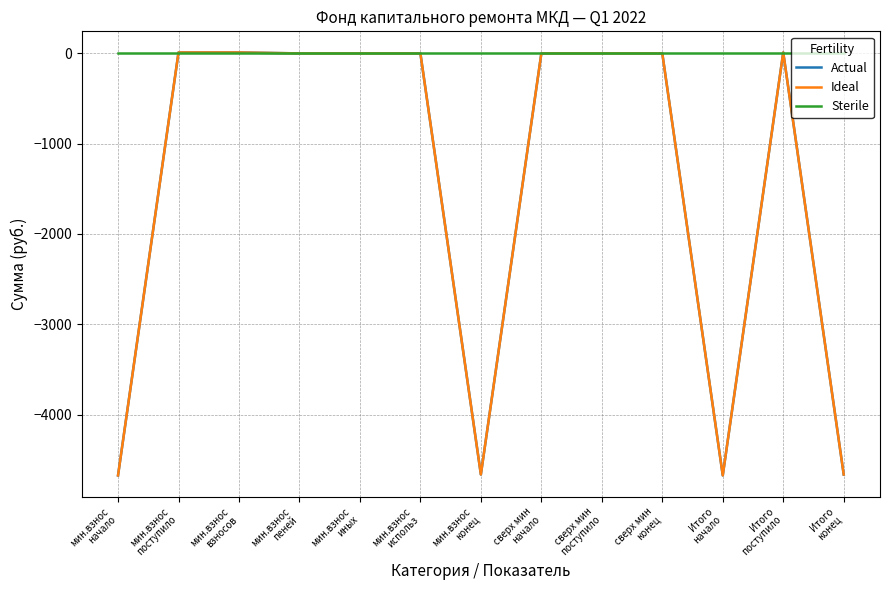

Is this an area chart (filled region under the line)?

No